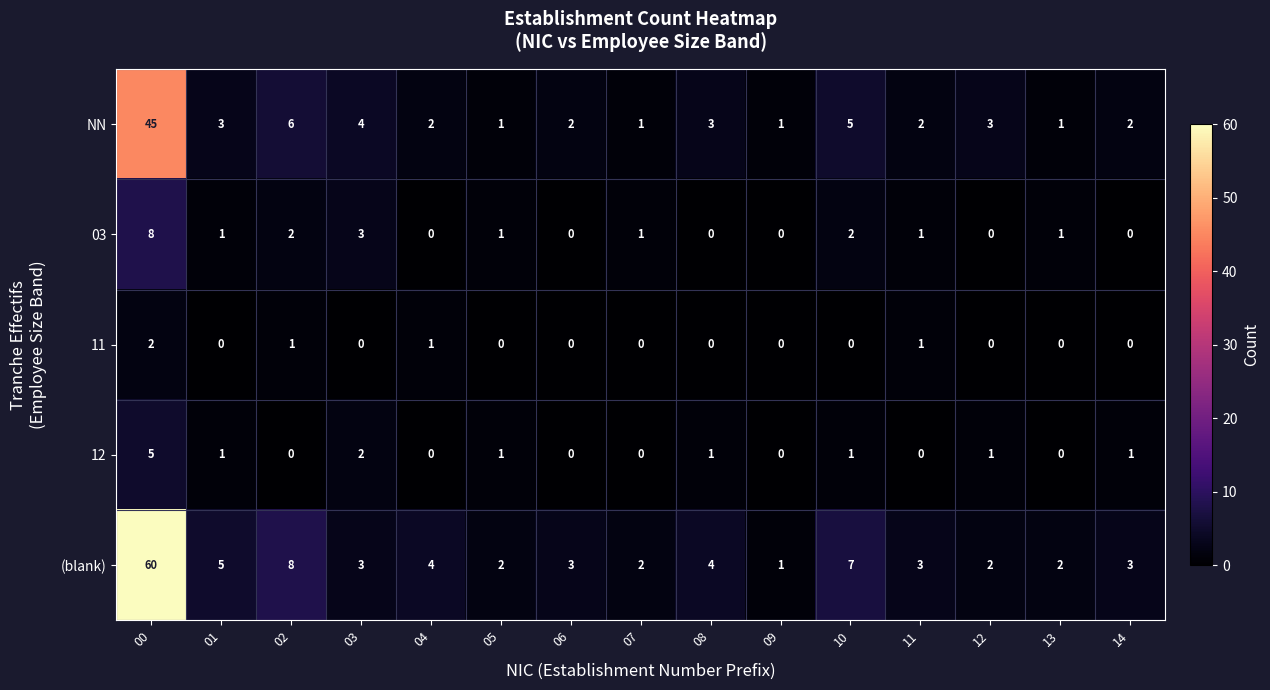

What is the sum of all 12 values?

13